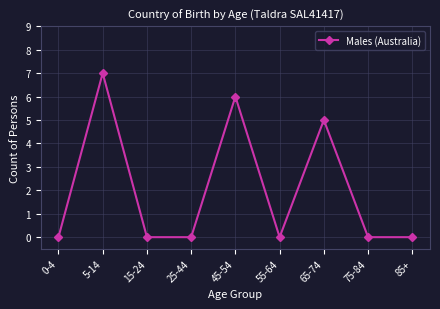

At which label is the value closest to 3?

65-74